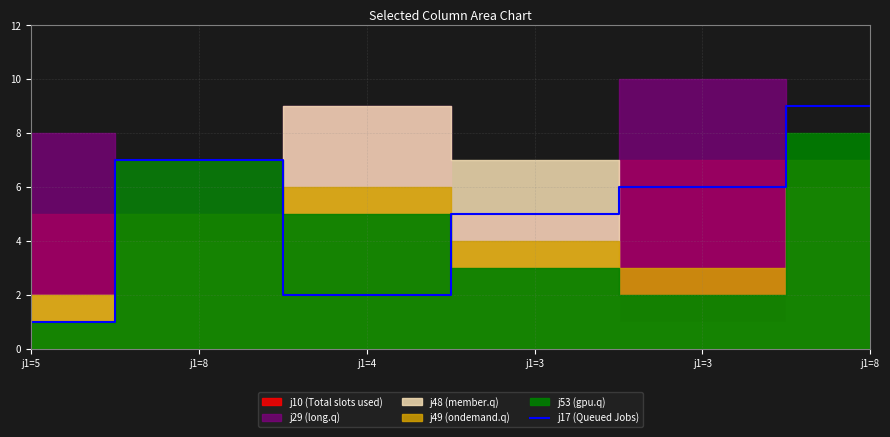

True or false: the data shows 14 at j1=8.

False